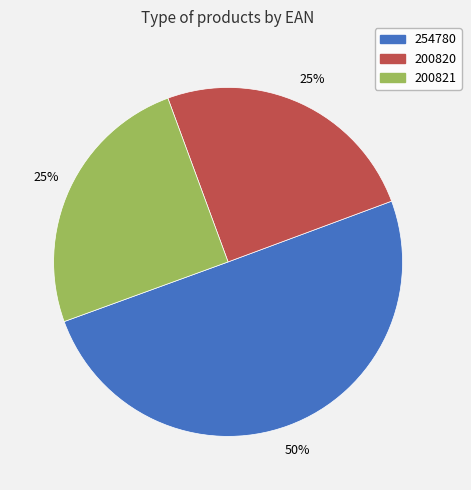

To the nearest percent, what is the combined percentage of 200820 and 200821?

50%